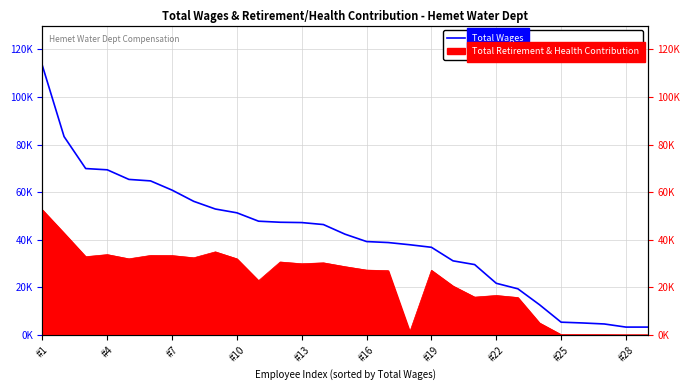

What is the average value?

41653